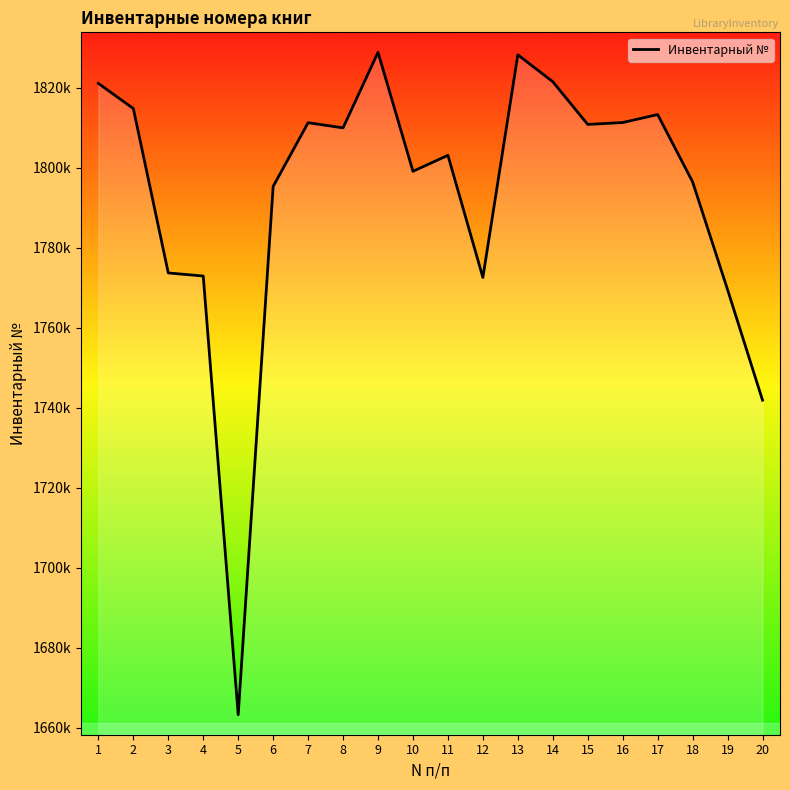

Where is the data nearest to the value 1746062?

20